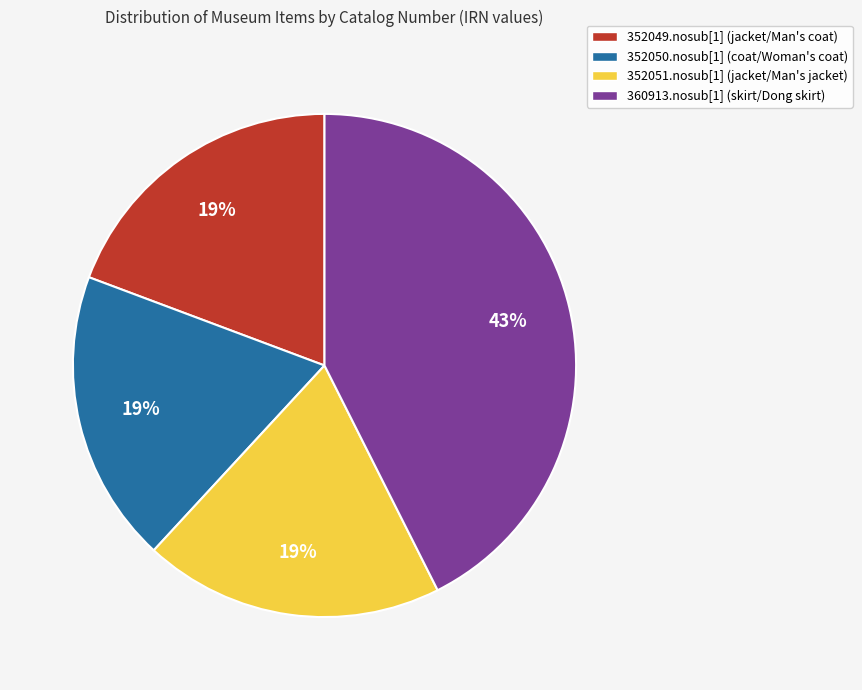

Count the number of slices in the pie.

4